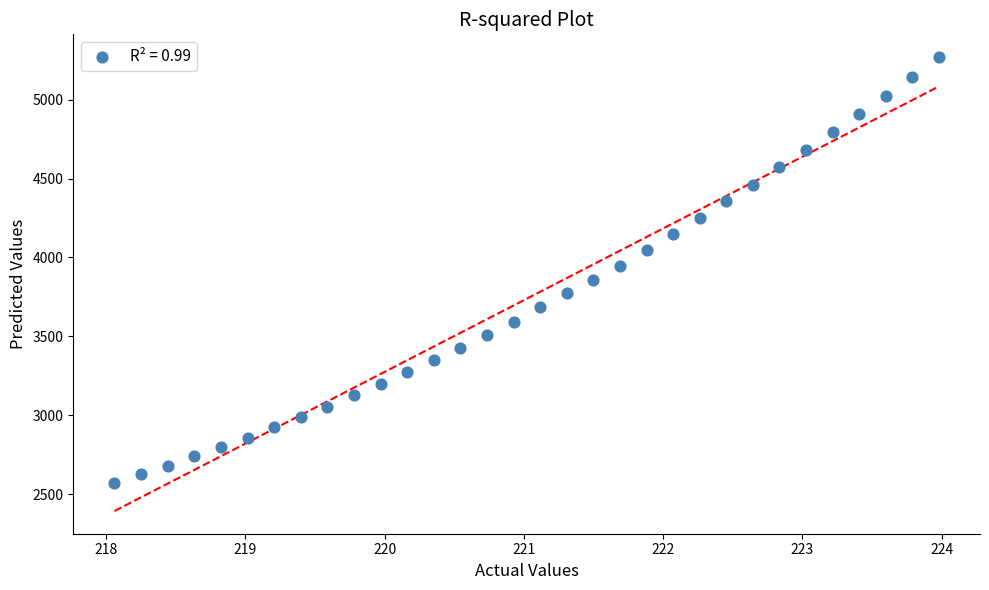

What is the range of X values (max minus min)?

5.9